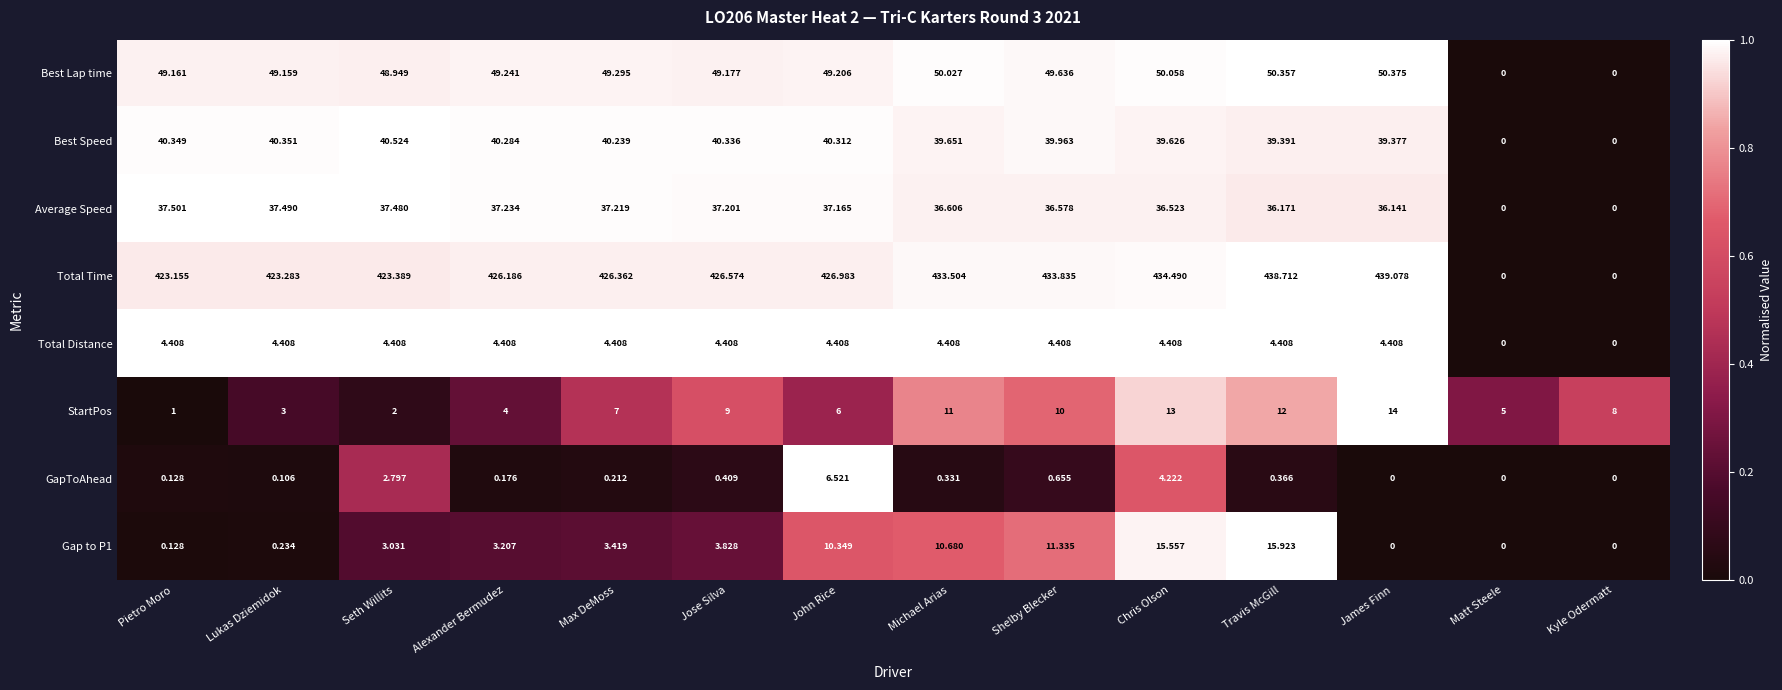

What is the greatest value displayed?

439.1